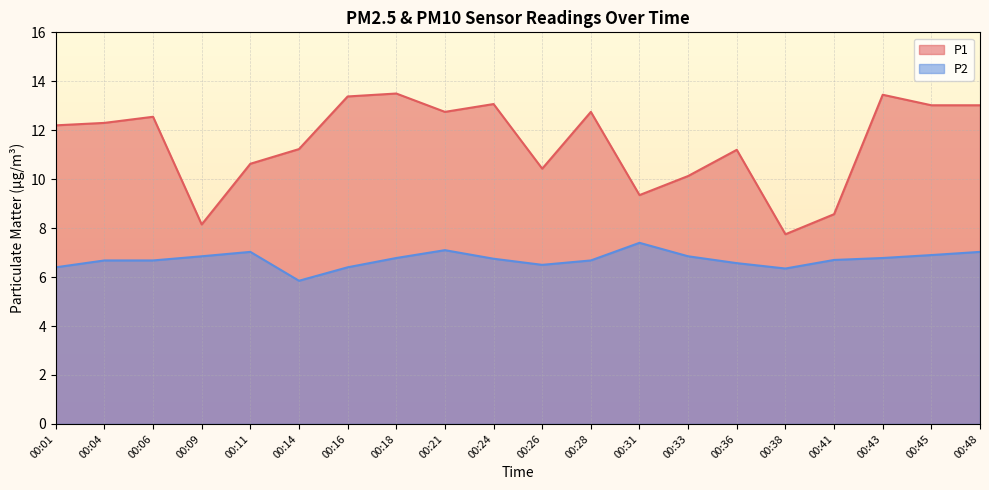

Which series has the widest spread of values?

P1